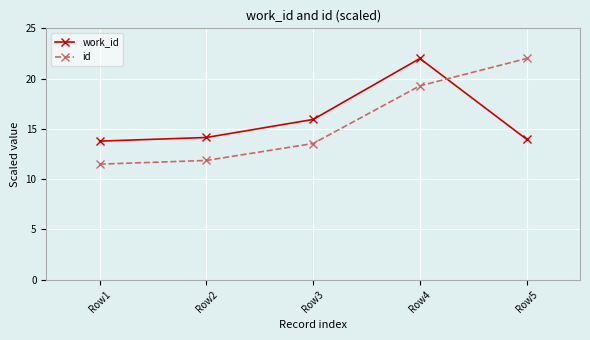

Reading left to right, list all the values displayed in this chart.

work_id: 13.8	14.1	15.9	22.0	14.0
id: 11.5	11.9	13.5	19.3	22.0